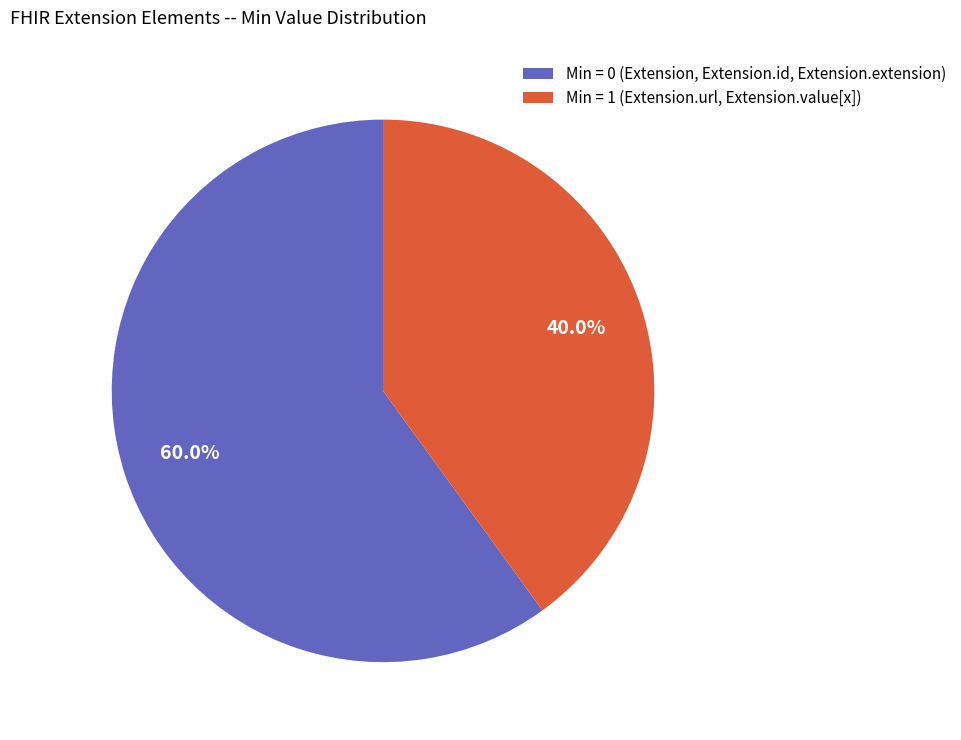

Combined, what portion of the pie is Min = 0 (Extension, Extension.id, Extension.extension) and Min = 1 (Extension.url, Extension.value[x])?

100.0%